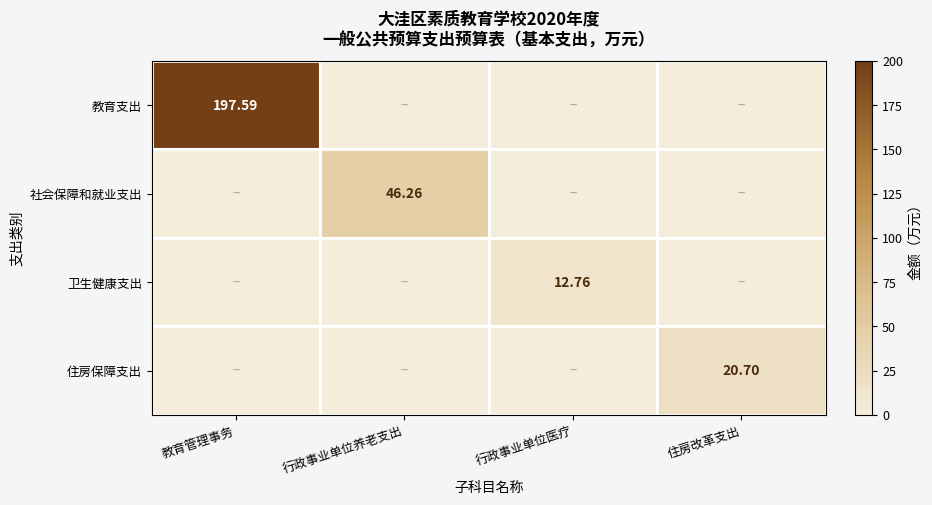

The value of 社会保障和就业支出 at 住房改革支出 is -30.8. True or false?

False